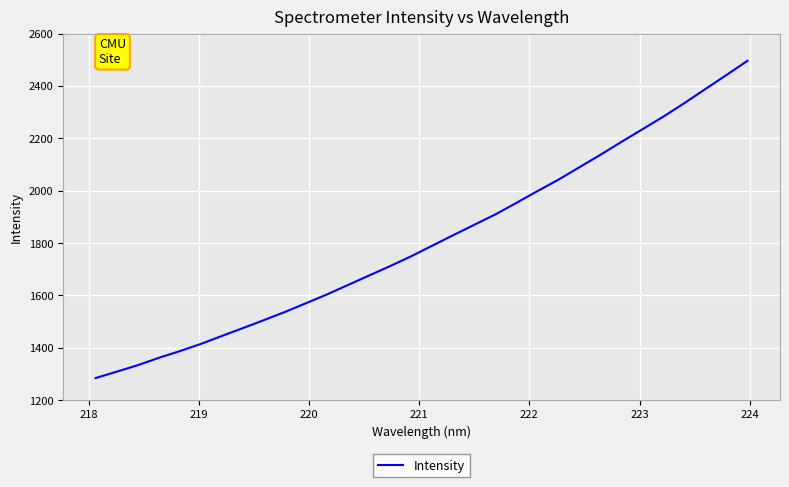

What is the minimum value shown in the chart?

1284.0